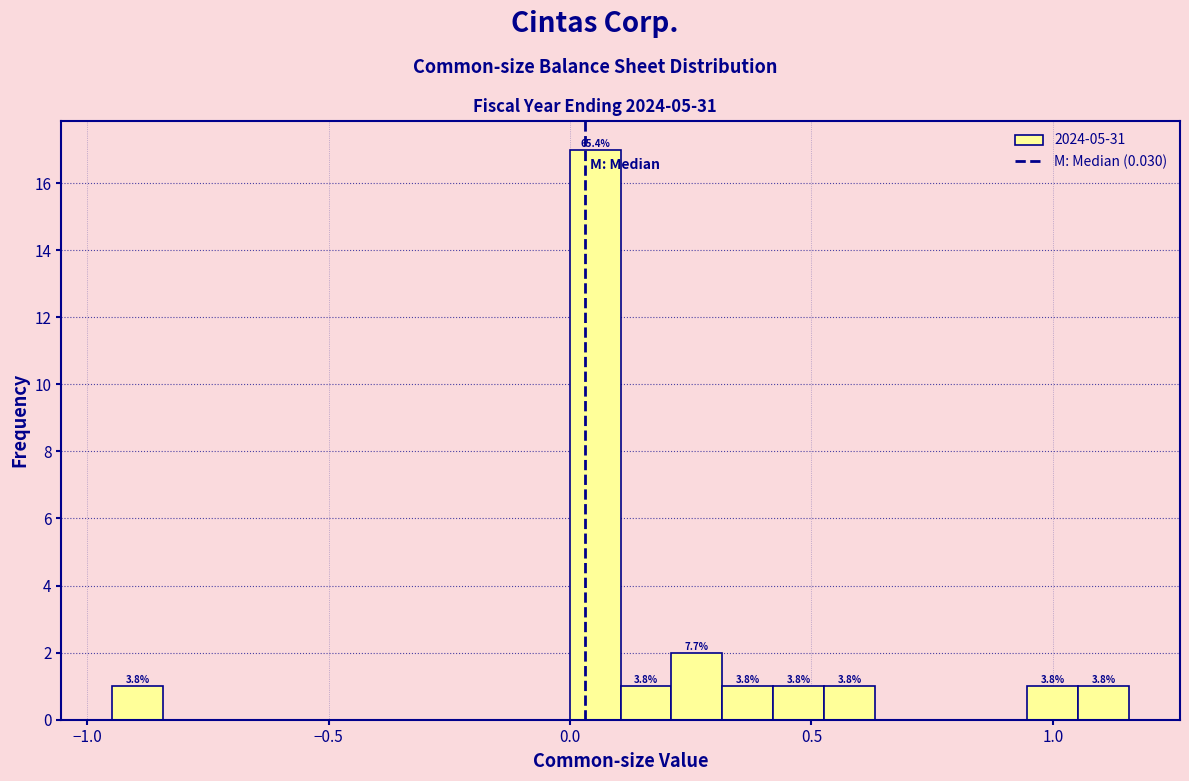

Around what value on the x-axis is the tallest bar? Give the approximate position of its centre, as read against the axis.

0.05